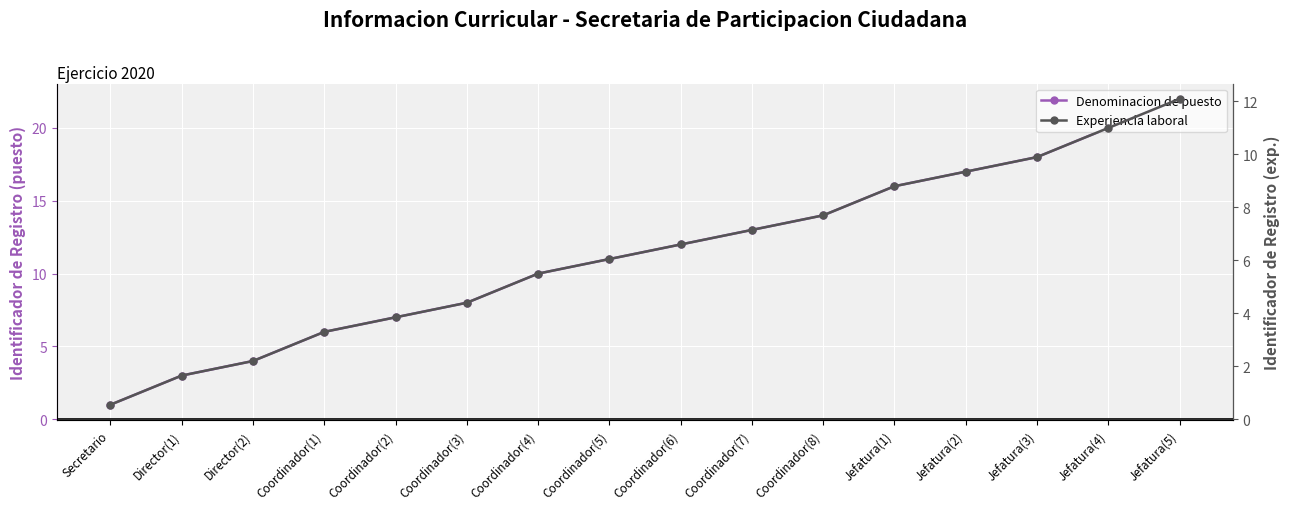

List the series in order of their peak value, lowest first.

Experiencia laboral, Denominacion de puesto